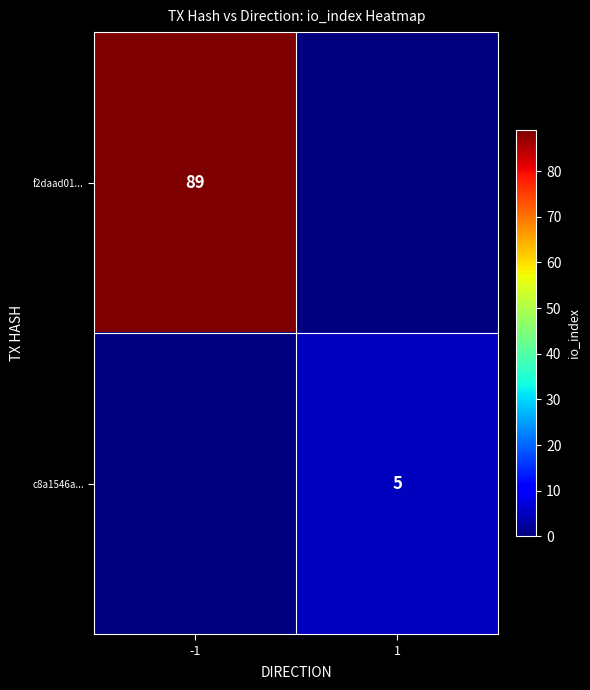

Is it true that f2daad01... equals 37 at -1?

False